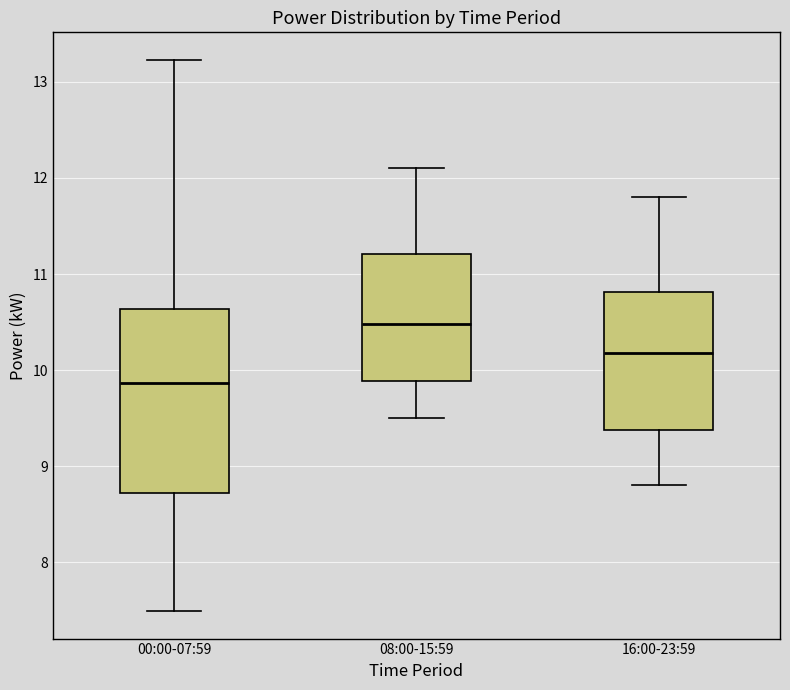

Where is the lower edge of the box for 00:00-07:59 on the y-axis? The values are not printed on the chart, so give them approximately, as read against the axis.

8.7